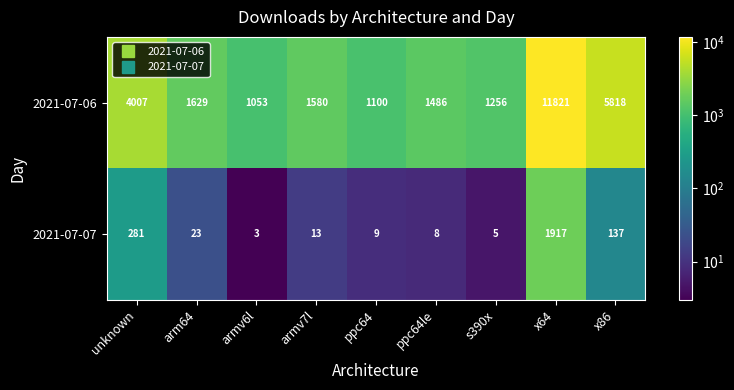

The 2021-07-07 series shows 1917 at x64. True or false?

True